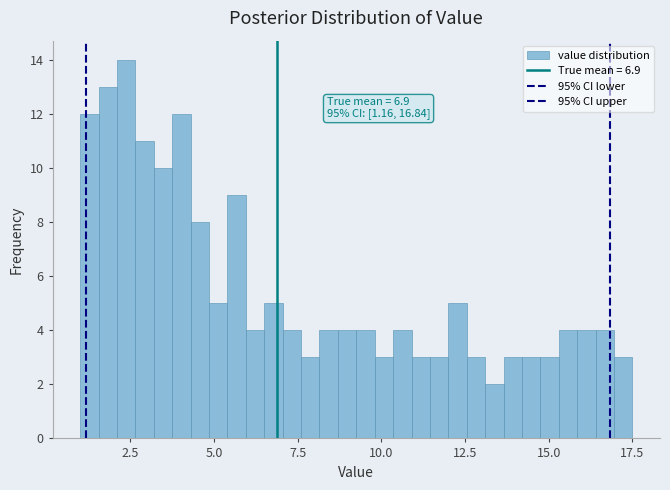

Read against the x-axis, roughly where is the centre of the tallest bar?

2.5